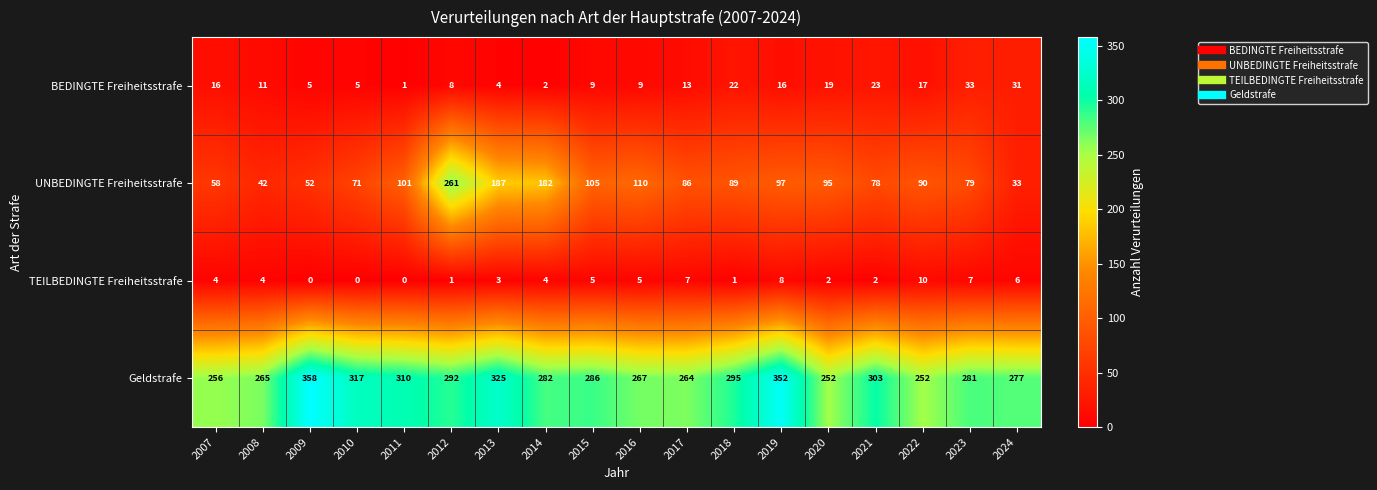

What is the greatest value displayed?

358